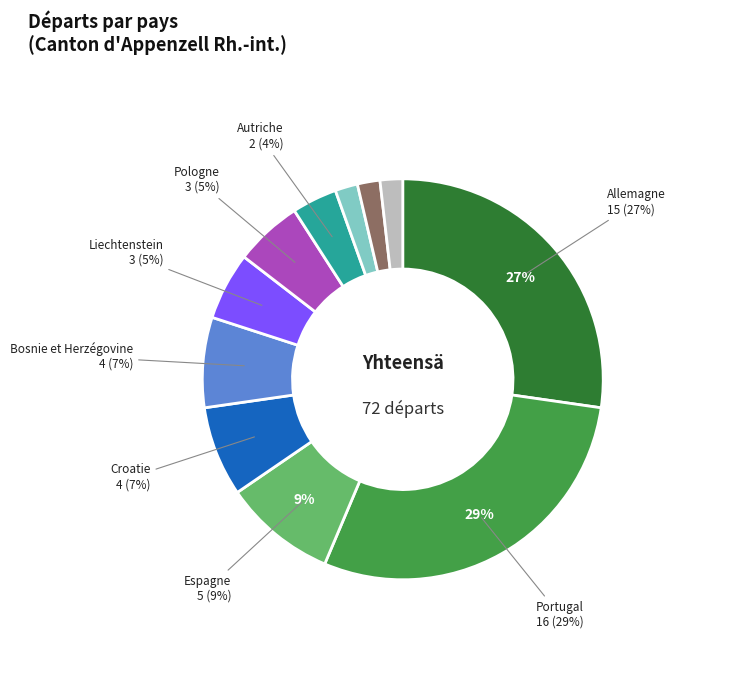

To the nearest percent, what is the average slice percentage?

9%